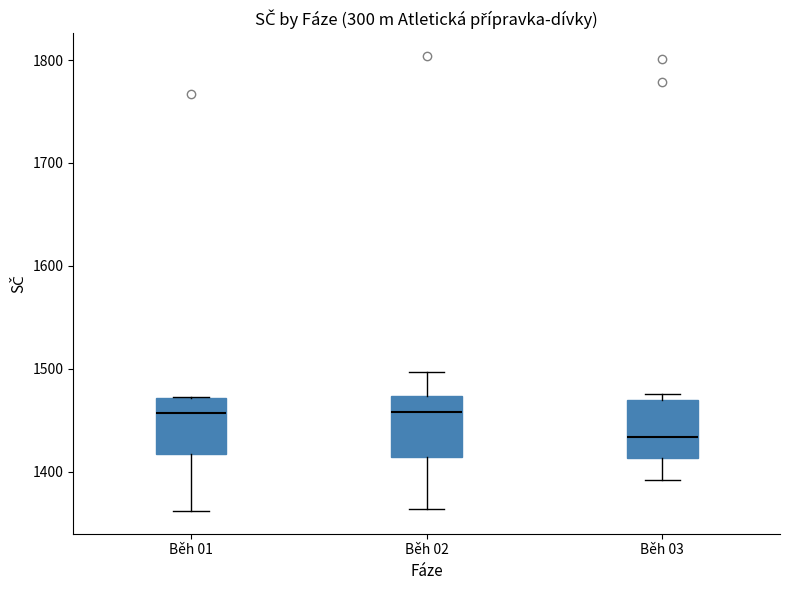

Where does the lower whisker of the box for Běh 03 end on the y-axis? The values are not printed on the chart, so give them approximately, as read against the axis.

1390